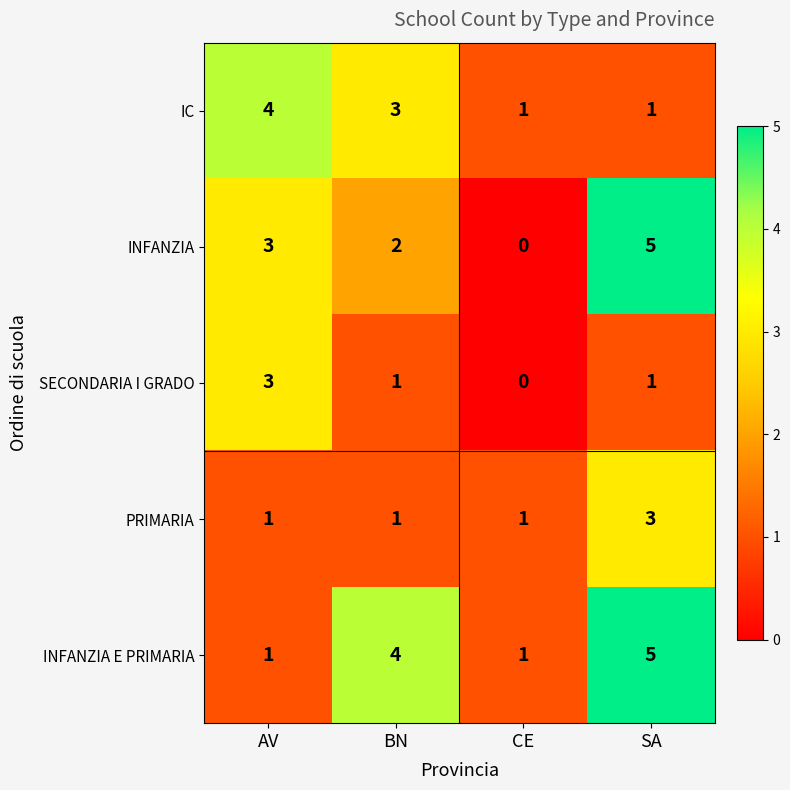

Rank the categories by INFANZIA value from highest to lowest.

SA, AV, BN, CE